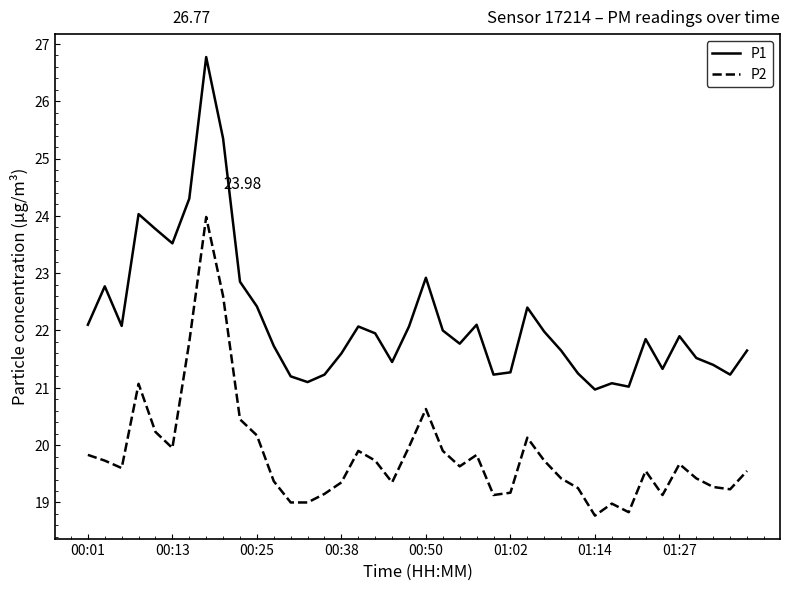

Which series has the widest spread of values?

P1